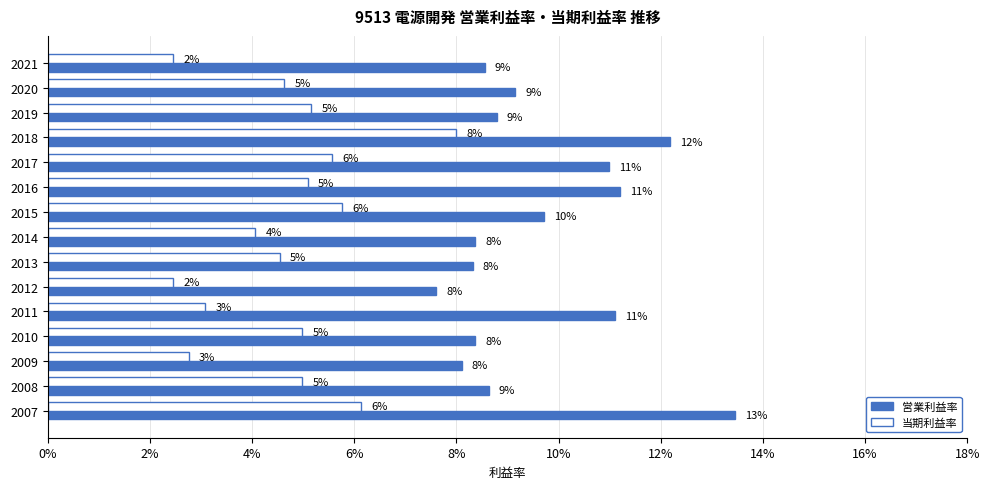

Reading left to right, list all the values displayed in this chart.

営業利益率: 0.1	0.1	0.1	0.1	0.1	0.1	0.1	0.1	0.1	0.1	0.1	0.1	0.1	0.1	0.1
当期利益率: 0.1	0.0	0.0	0.0	0.0	0.0	0.0	0.0	0.1	0.1	0.1	0.1	0.1	0.0	0.0